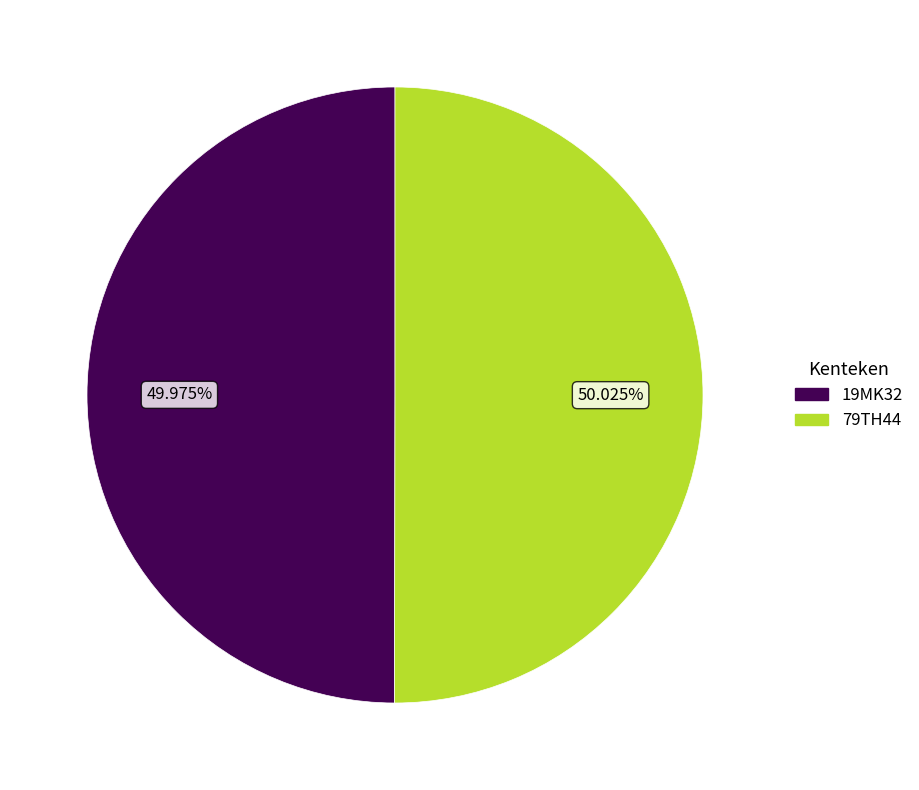

What is the ratio of the value at 19MK32 to the value at 79TH44?

1.0